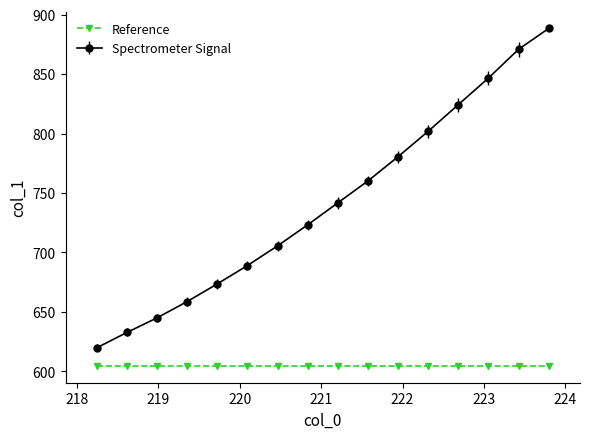

Which series has the largest range (max minus min)?

Spectrometer Signal